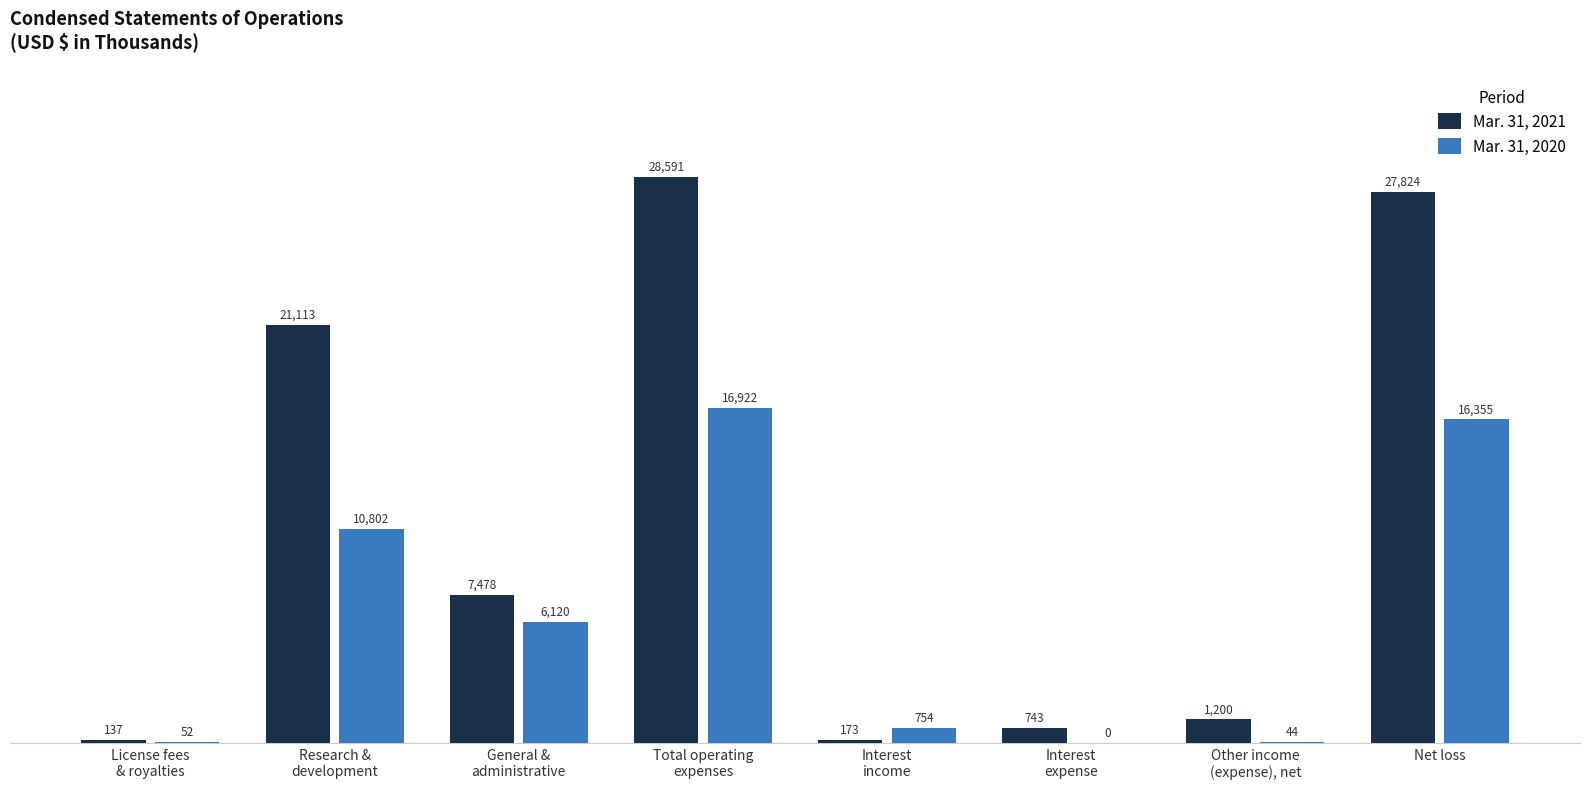

Reading right to left, list all the values displayed in this chart.

Mar. 31, 2021: Net loss=27824	Other income
(expense), net=1200	Interest
expense=743	Interest
income=173	Total operating
expenses=28591	General &
administrative=7478	Research &
development=21113	License fees
& royalties=137
Mar. 31, 2020: Net loss=16355	Other income
(expense), net=44	Interest
expense=0	Interest
income=754	Total operating
expenses=16922	General &
administrative=6120	Research &
development=10802	License fees
& royalties=52